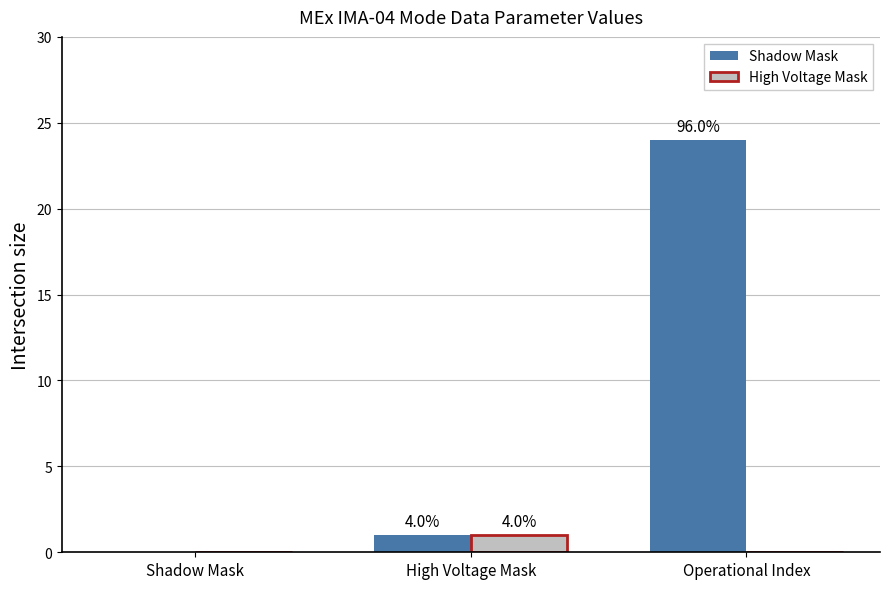

The Shadow Mask series shows 24 at Operational Index. True or false?

True